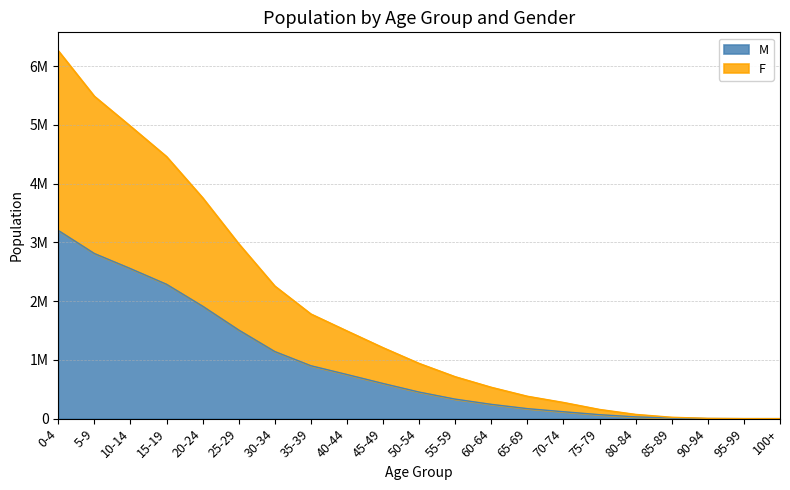

What is the value of the F point at the 7th from the left?

2257658